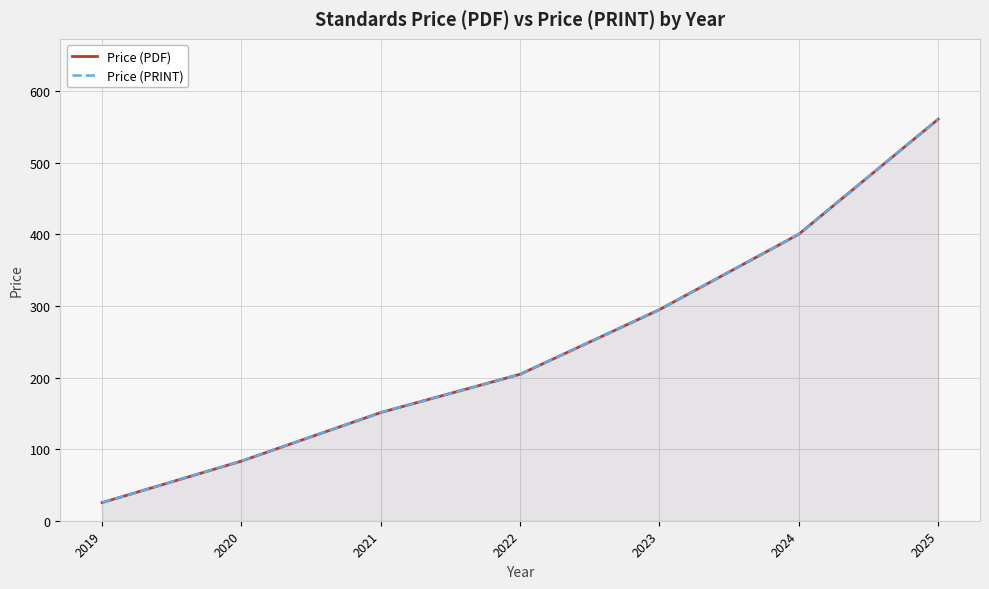

True or false: Price (PDF) and Price (PRINT) cross at least once.

False